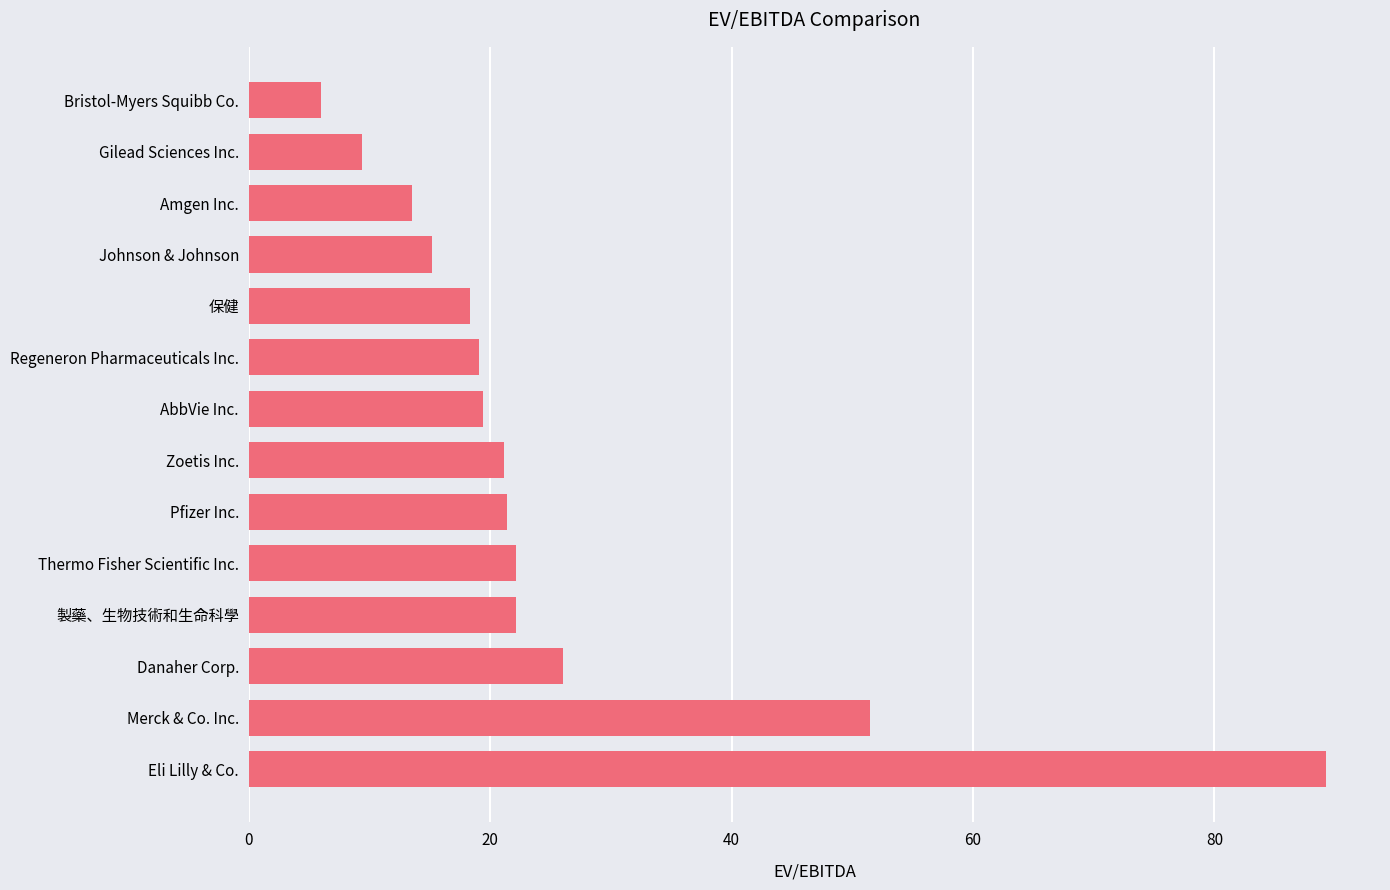

Where is the data nearest to the value 47?

Merck & Co. Inc.